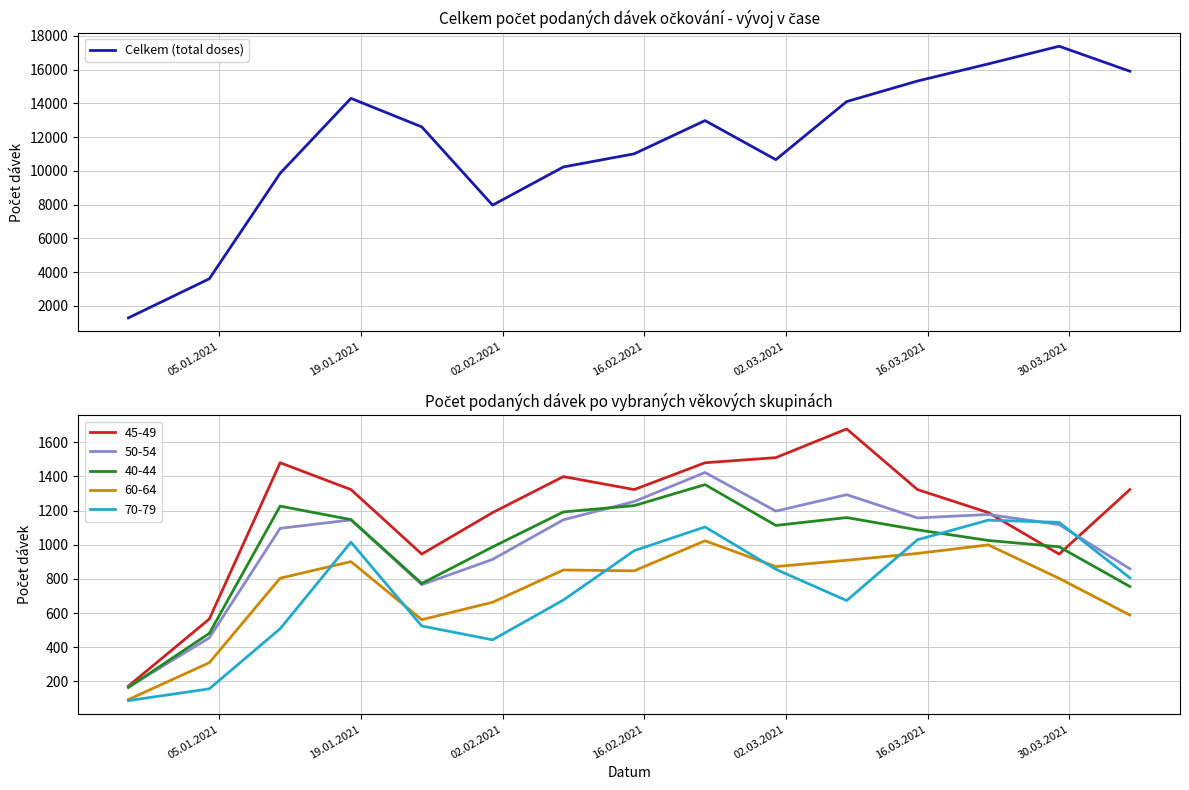

What is the smallest value displayed?

1285